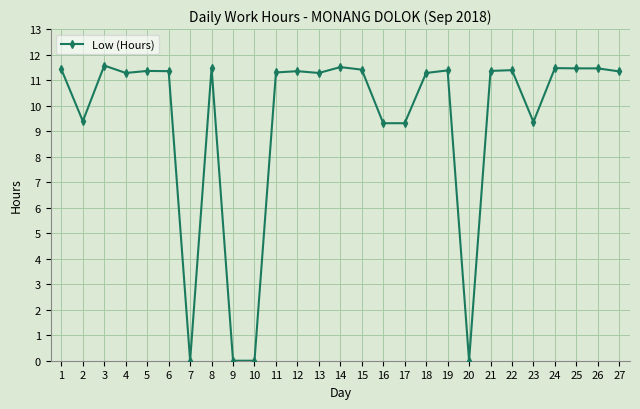

What is the value of the 15th point from the left?

11.4